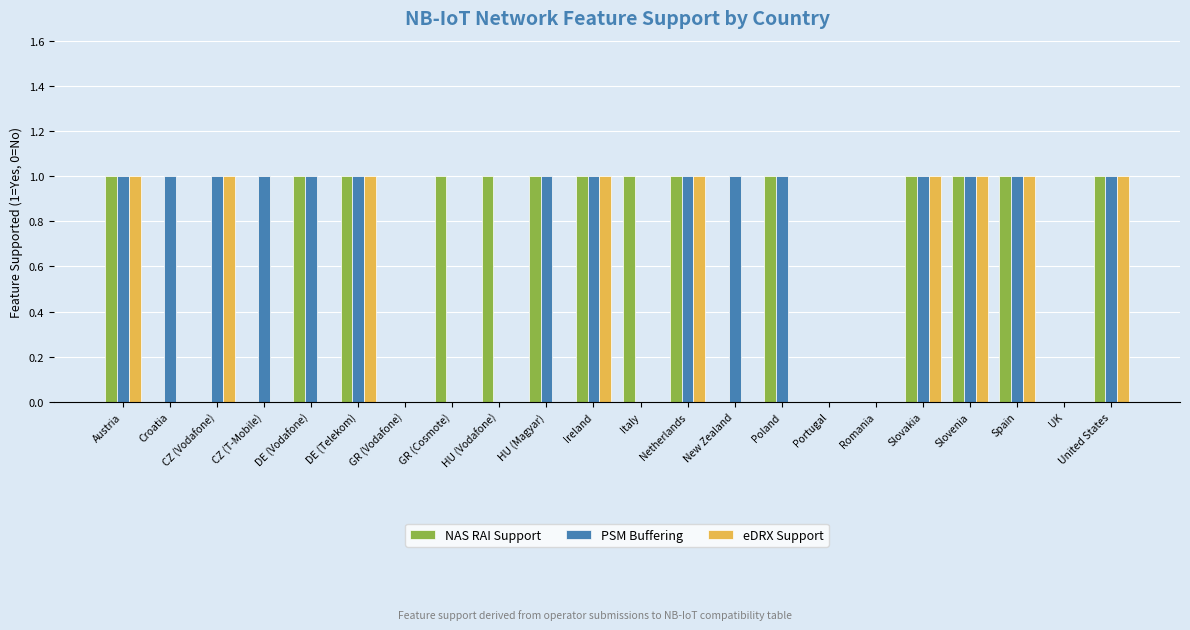

What value does the eDRX Support series have at Slovenia?

1